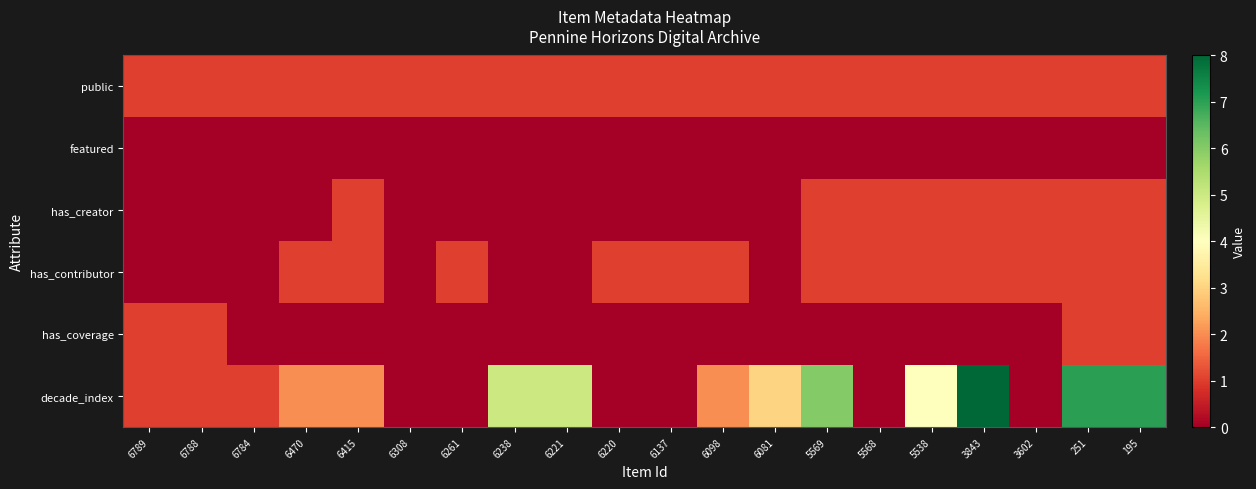

At how many categories does at least one series exceed 7?

1